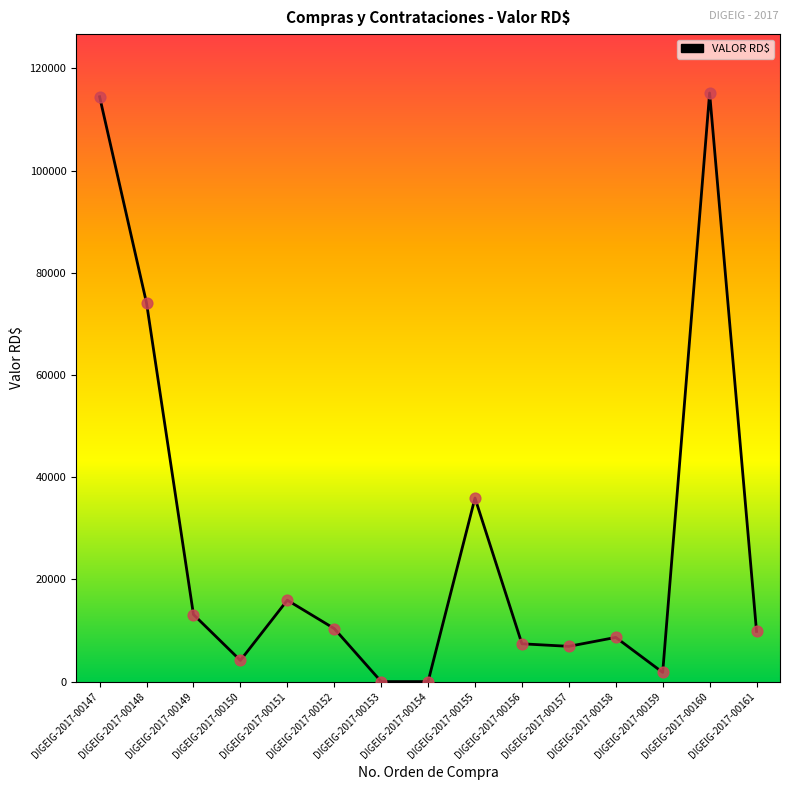

What is the change in value from DIGEIG-2017-00154 to DIGEIG-2017-00156?

+7400.0